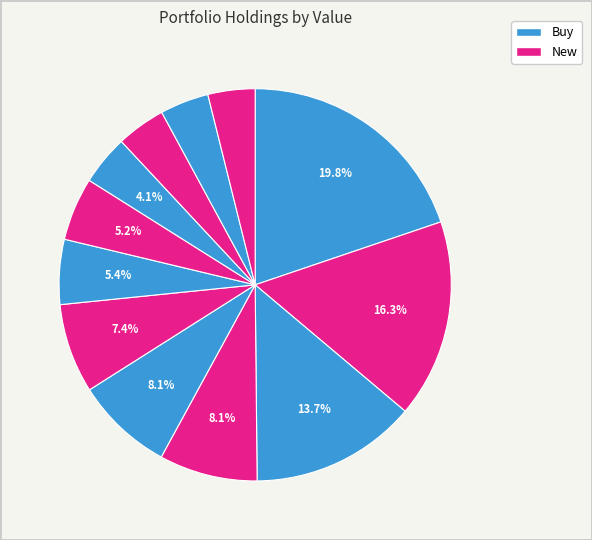

Count the number of slices in the pie.

12